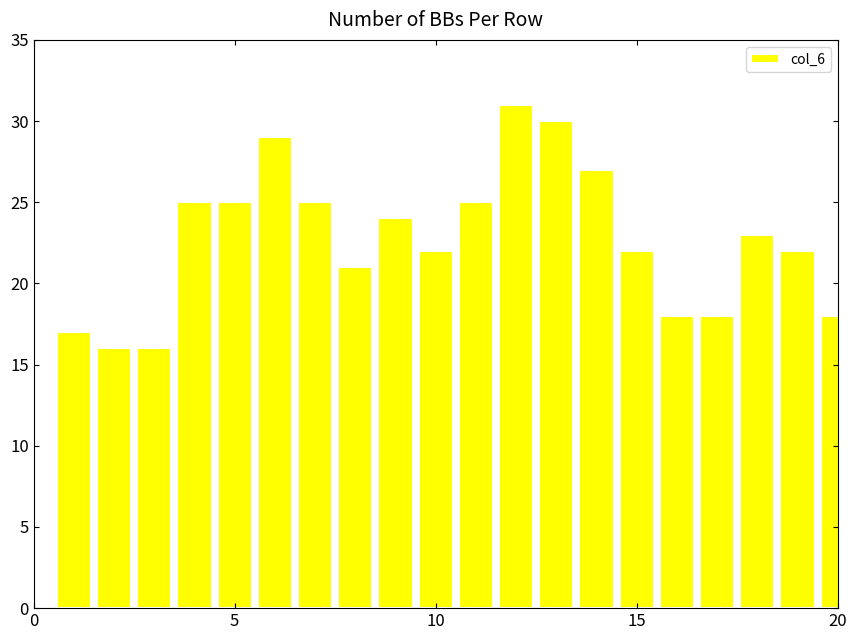

What is the sum of all values?

454